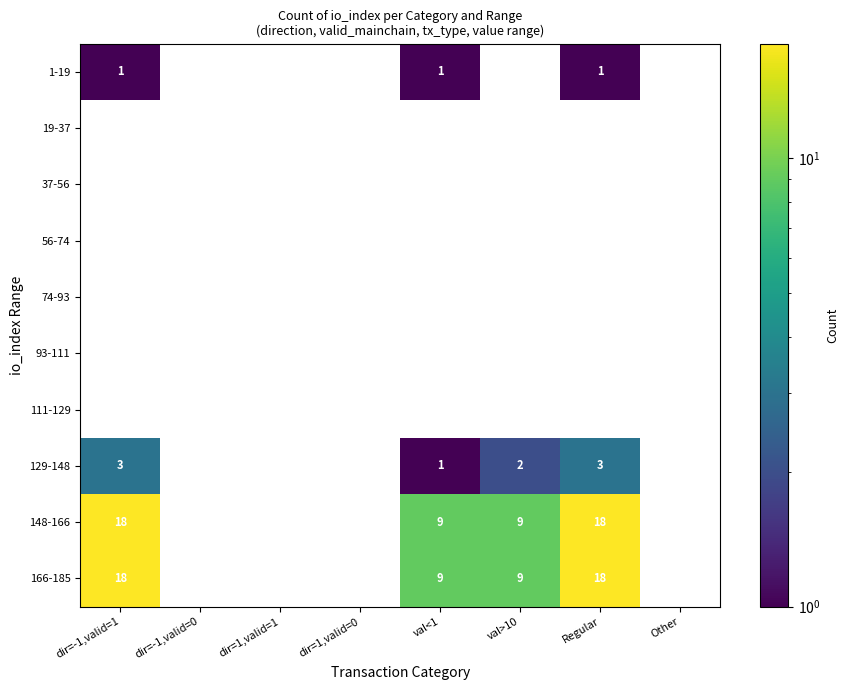

The value of 1-19 at dir=-1,valid=1 is 1. True or false?

True